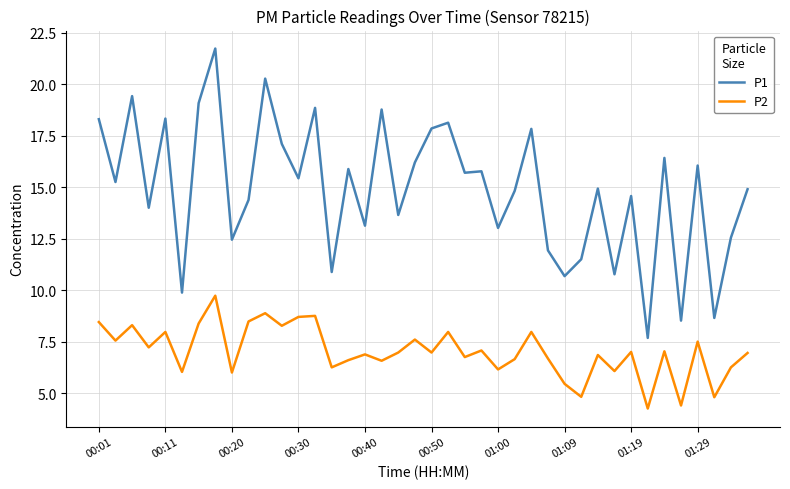

Which series has the largest total across all categories?

P1